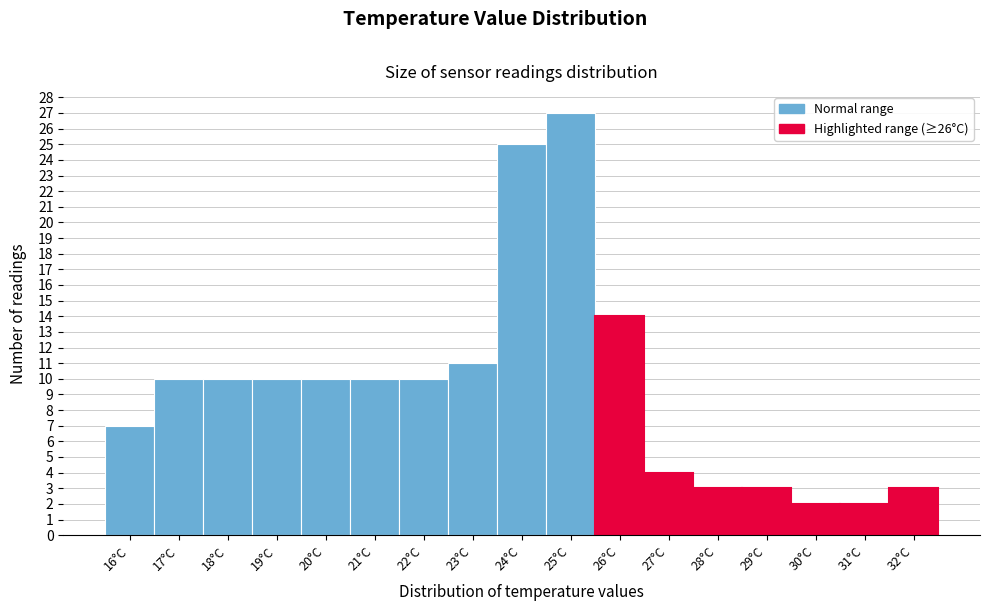

Reading left to right, extract all data points from this chart.

7	10	10	10	10	10	10	11	25	27	14	4	3	3	2	2	3